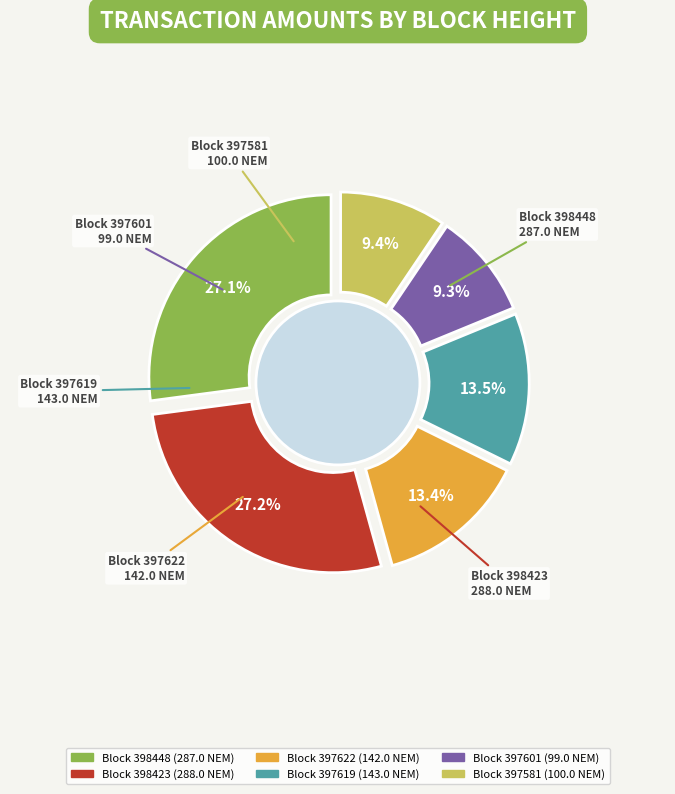

How many slices are in this pie chart?

6